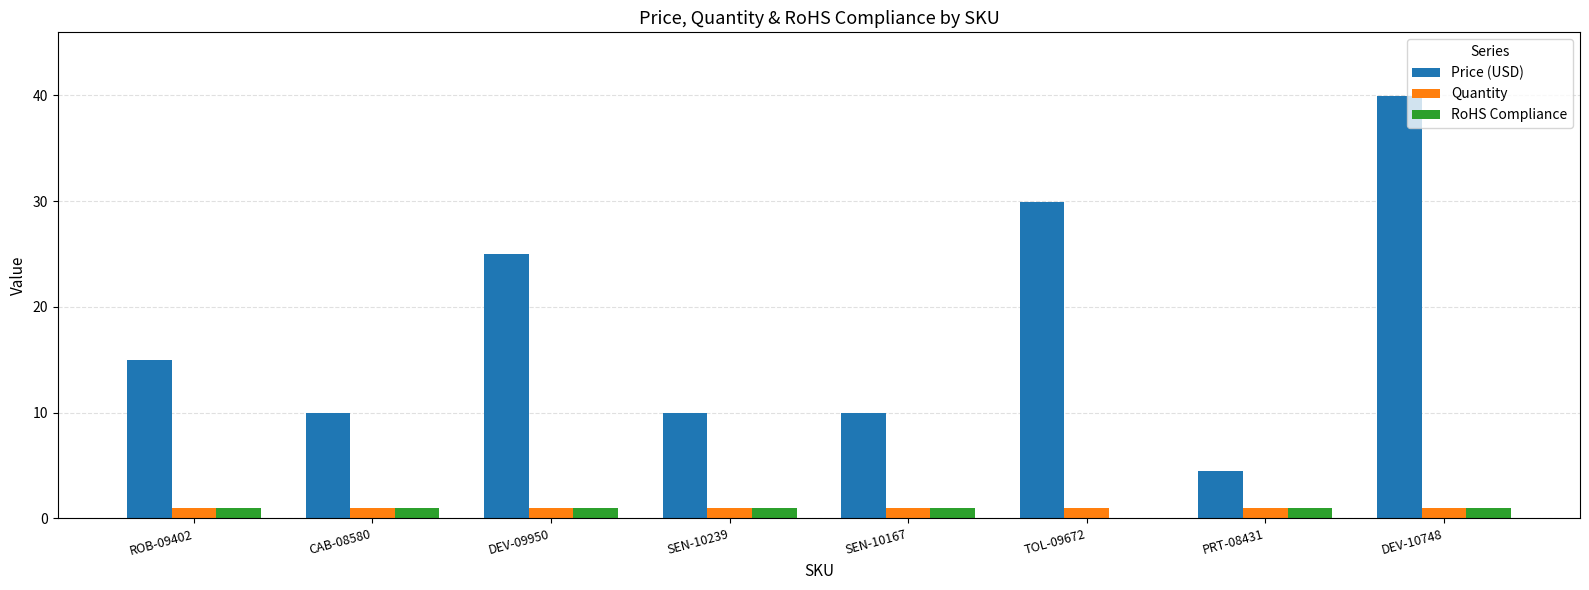

Count the number of data series in this chart.

3